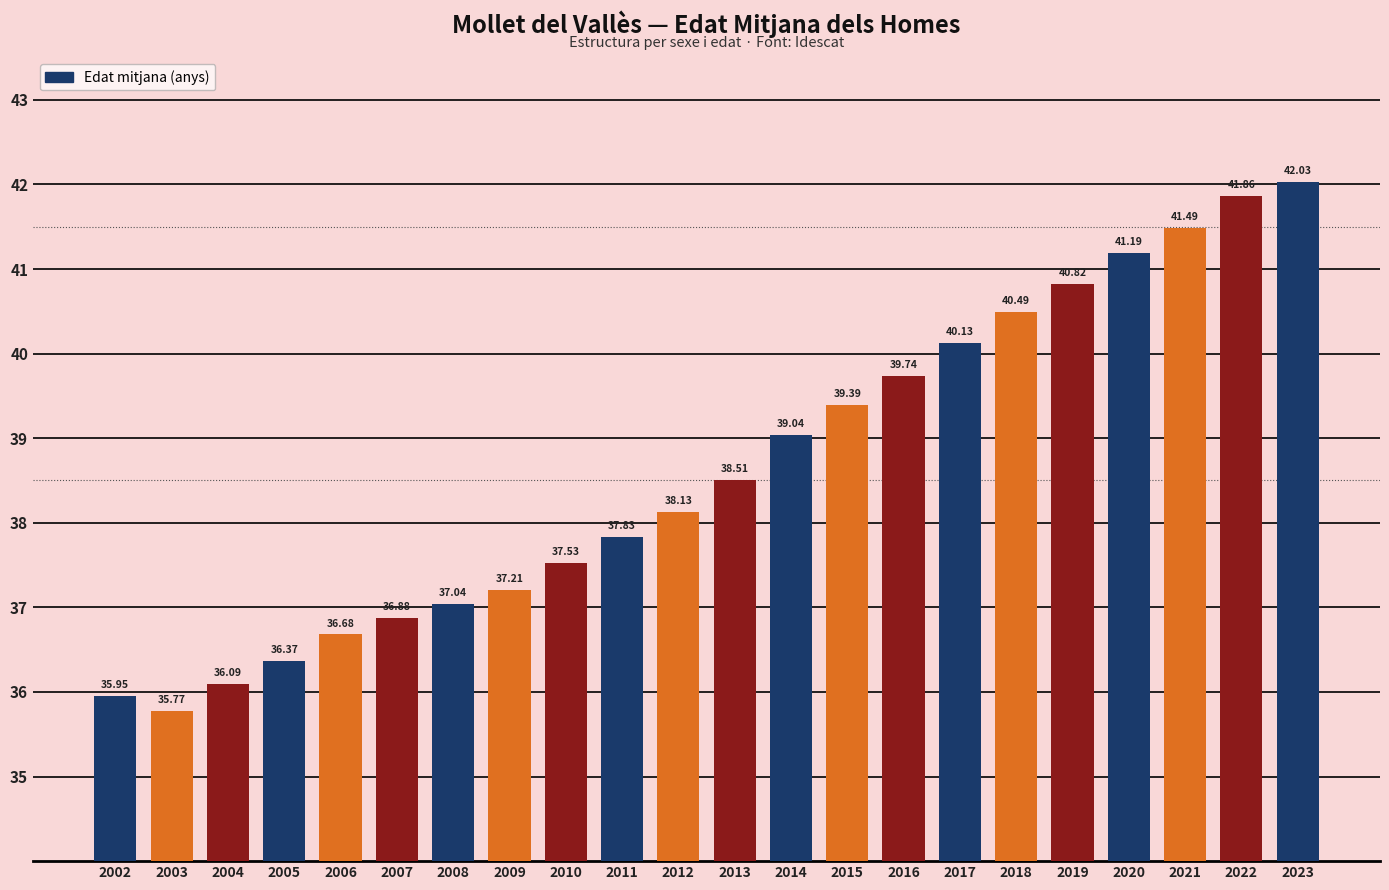

What is the sum of all values?

850.2